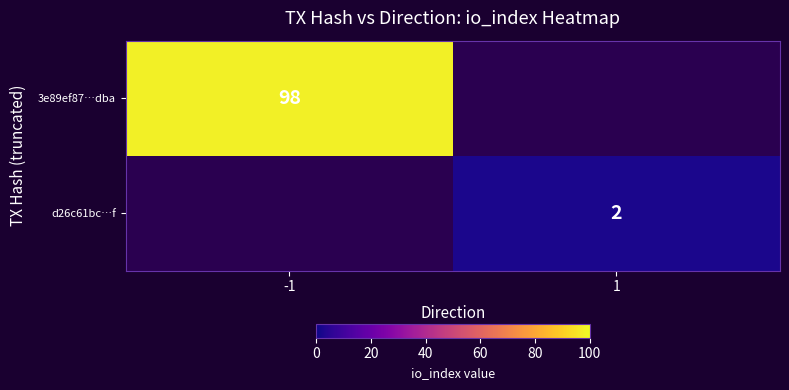

The value of d26c61bc…f at 1 is 1. True or false?

False